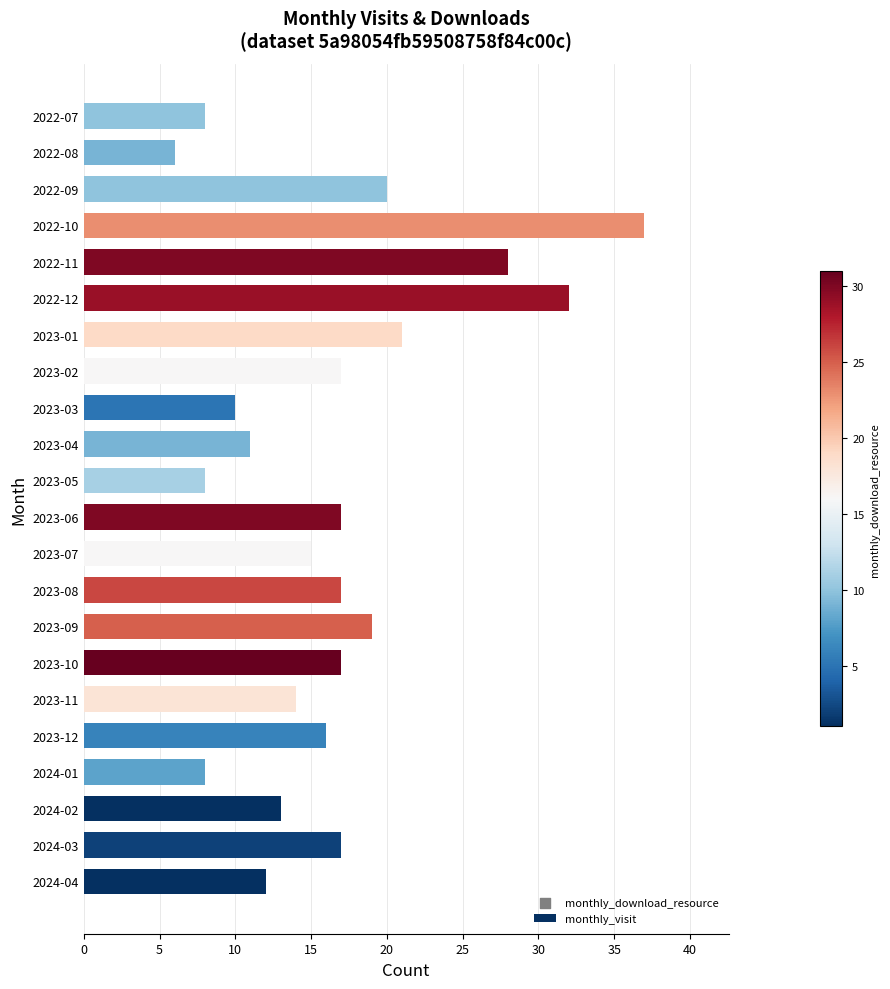

Between 2022-12 and 2023-11, which is larger?

2022-12